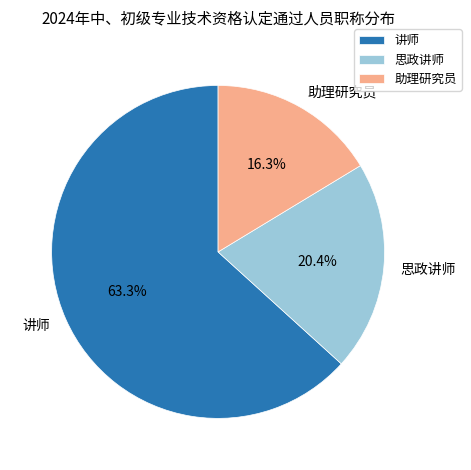

What is the largest slice in the pie chart?

讲师